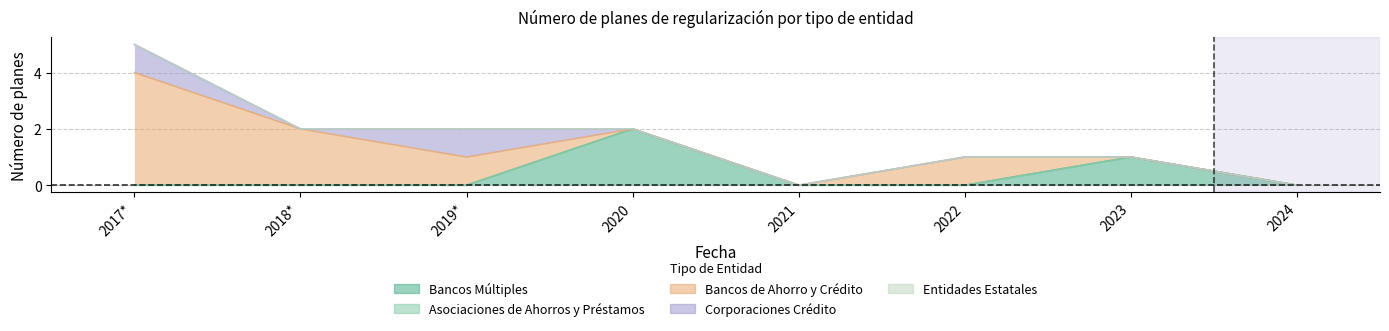

What is the highest value of the Corporaciones Crédito series?

1